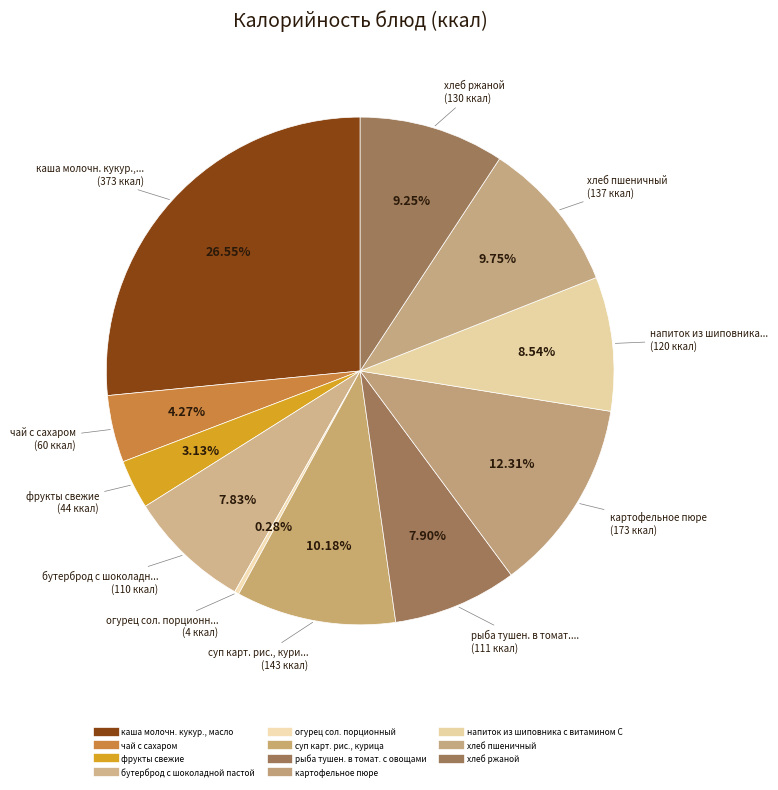

How many slices are in this pie chart?

11